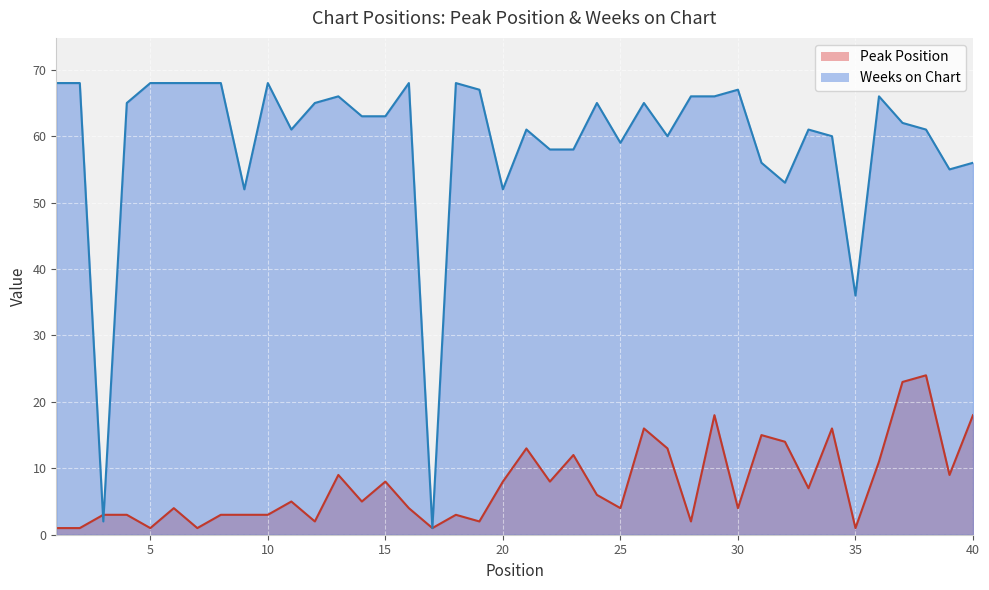

Between 10 and 33, which is larger?

33